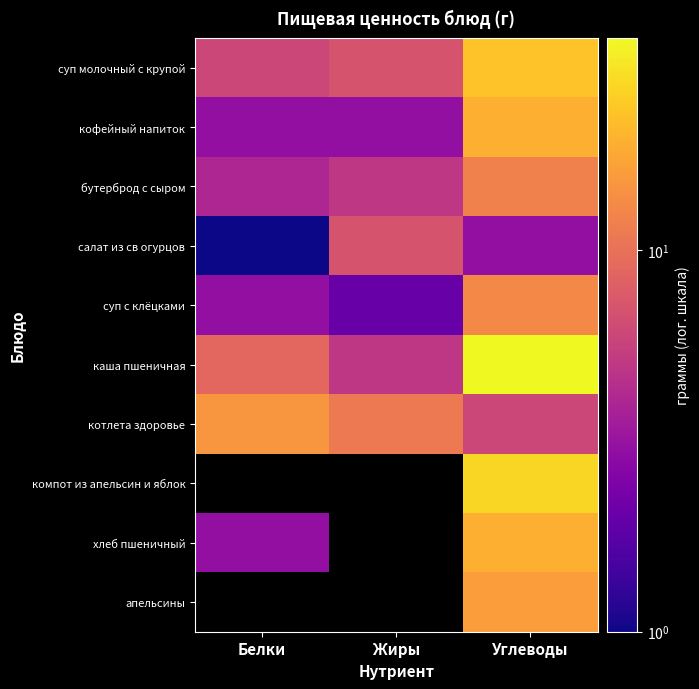

Reading left to right, what are all the values shown in this chart?

суп молочный с крупой: Белки=6	Жиры=7	Углеводы=23
кофейный напиток: Белки=3	Жиры=3	Углеводы=19
бутерброд с сыром: Белки=4	Жиры=5	Углеводы=12
салат из св огурцов: Белки=1	Жиры=7	Углеводы=3
суп с клёцками: Белки=3	Жиры=2	Углеводы=13
каша пшеничная: Белки=9	Жиры=5	Углеводы=36
котлета здоровье: Белки=15	Жиры=11	Углеводы=6
компот из апельсин и яблок: Белки=0	Жиры=0	Углеводы=27
хлеб пшеничный: Белки=3	Жиры=0	Углеводы=19
апельсины: Белки=0	Жиры=0	Углеводы=16